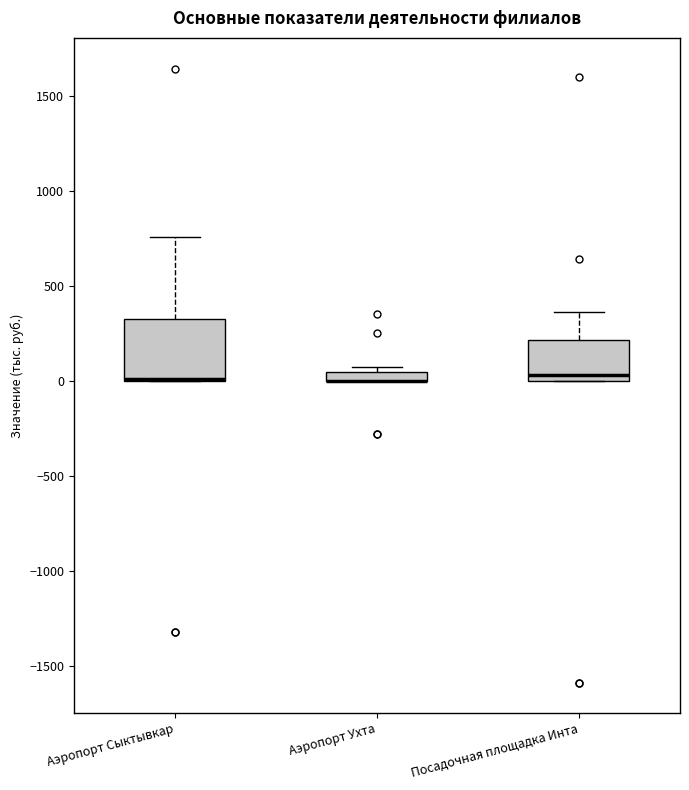

Where is the upper edge of the box for Посадочная площадка Инта on the y-axis? The values are not printed on the chart, so give them approximately, as read against the axis.

200